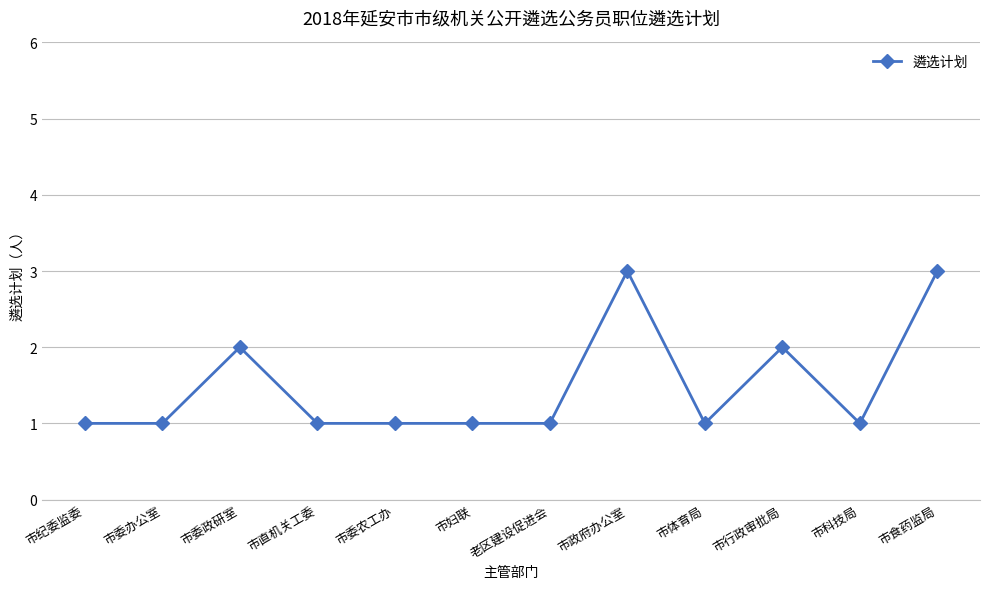

What is the minimum value shown in the chart?

1